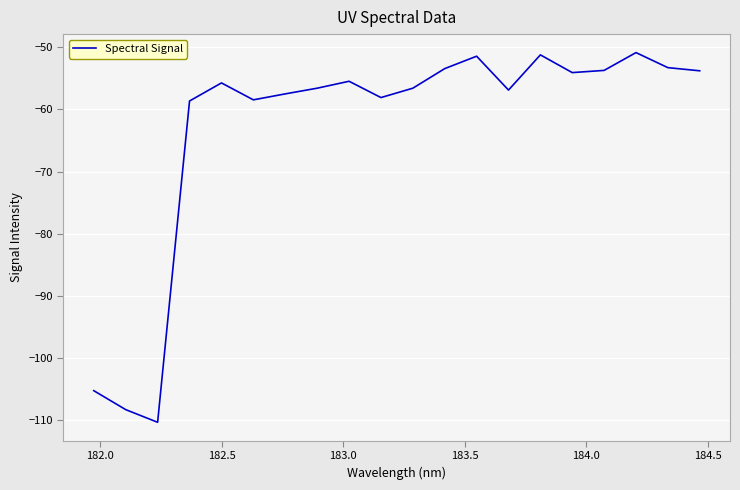

What is the difference between the maximum and minimum values?

59.6